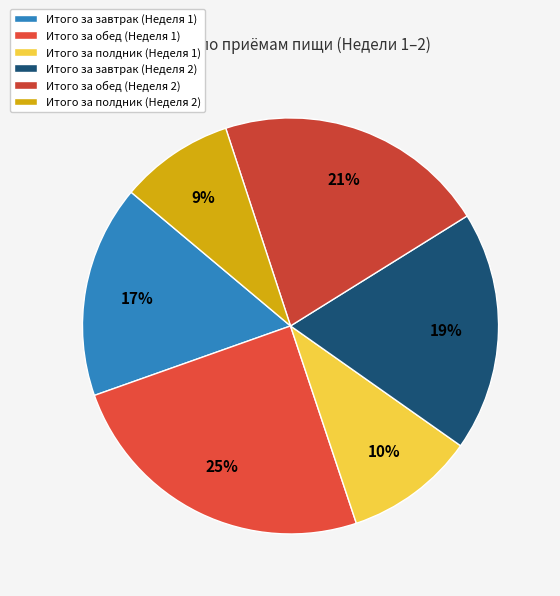

The Итого за завтрак (Неделя 2) slice represents 19% of the pie. True or false?

True